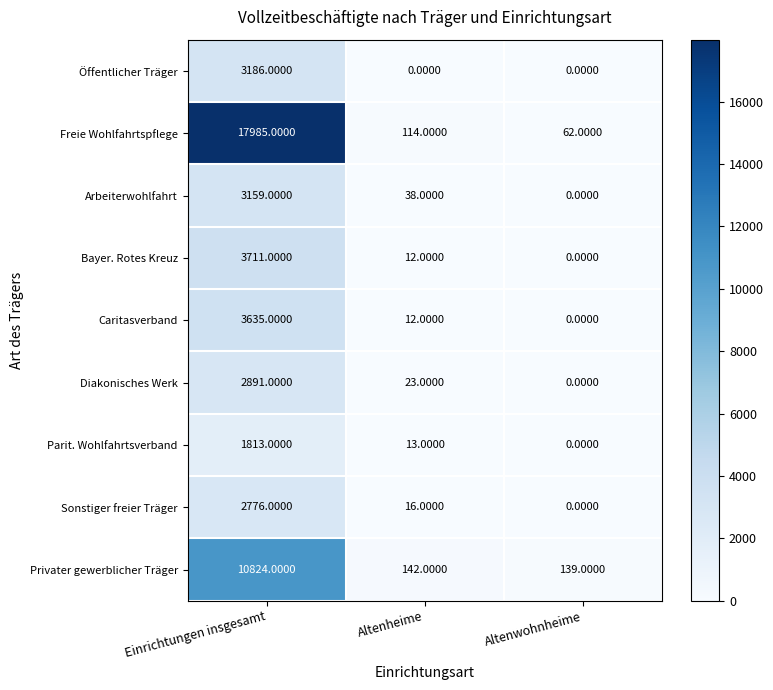

What is the difference between the highest and lowest values at Einrichtungen insgesamt?

16172